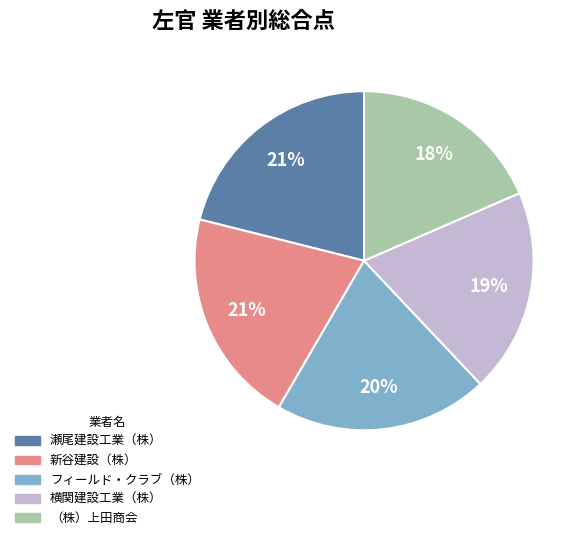

To the nearest percent, what is the average slice percentage?

20%